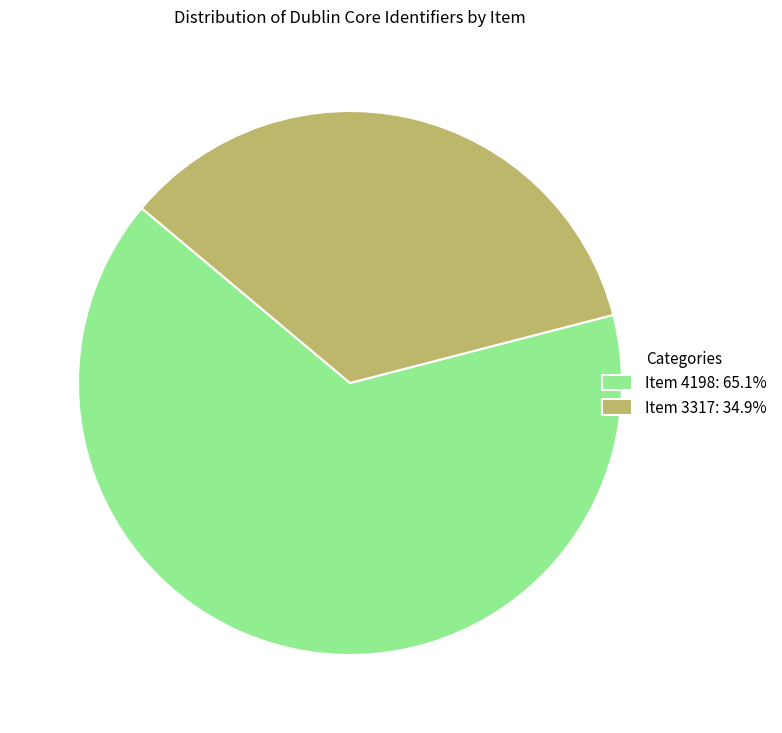

Rank the categories by value from highest to lowest.

Item 4198, Item 3317